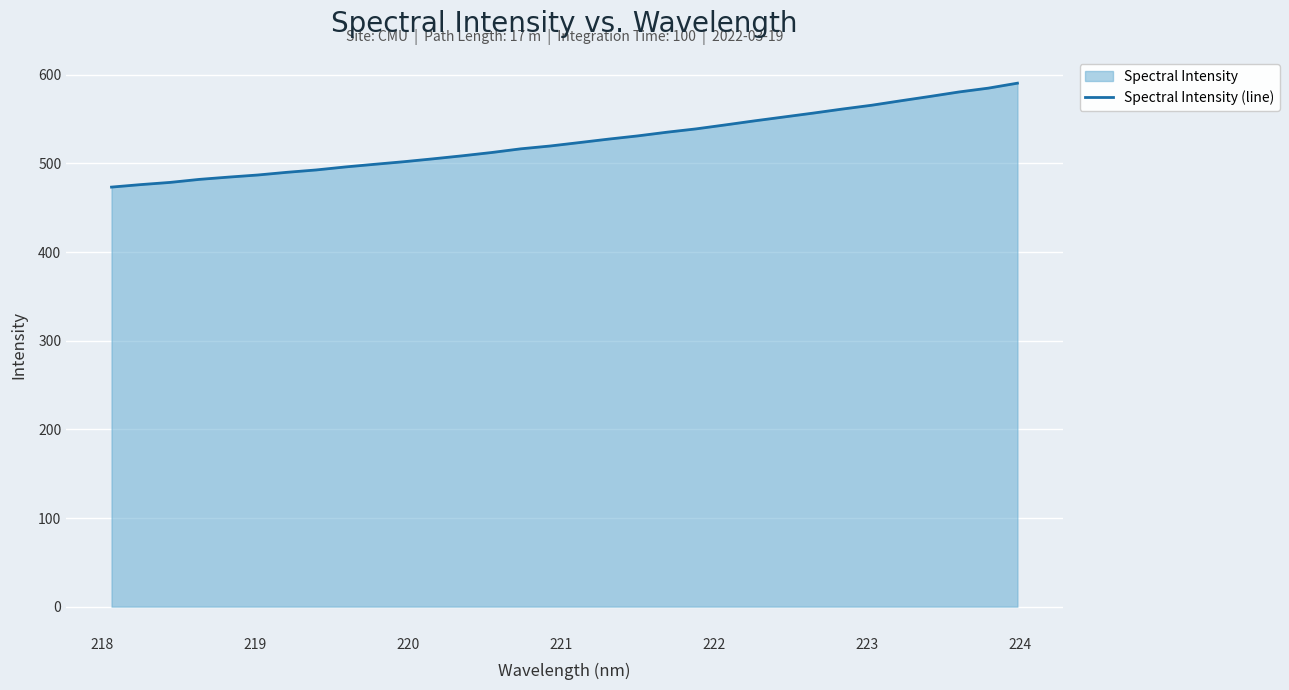

What is the difference between the maximum and minimum values?

117.2